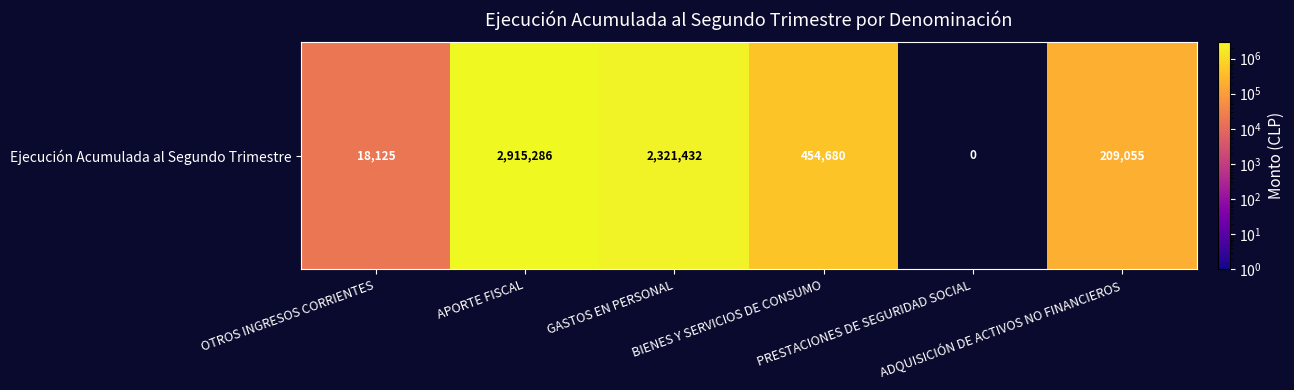

What is the difference between the maximum and second lowest values?

2897161